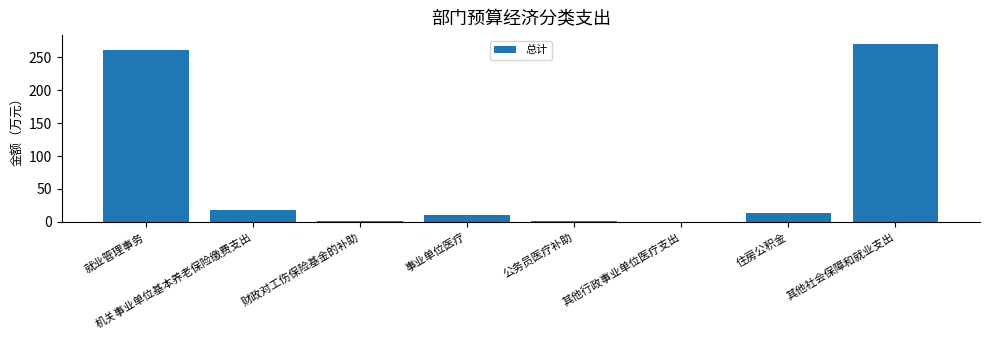

What is the difference between the values at 财政对工伤保险基金的补助 and 就业管理事务?

260.7